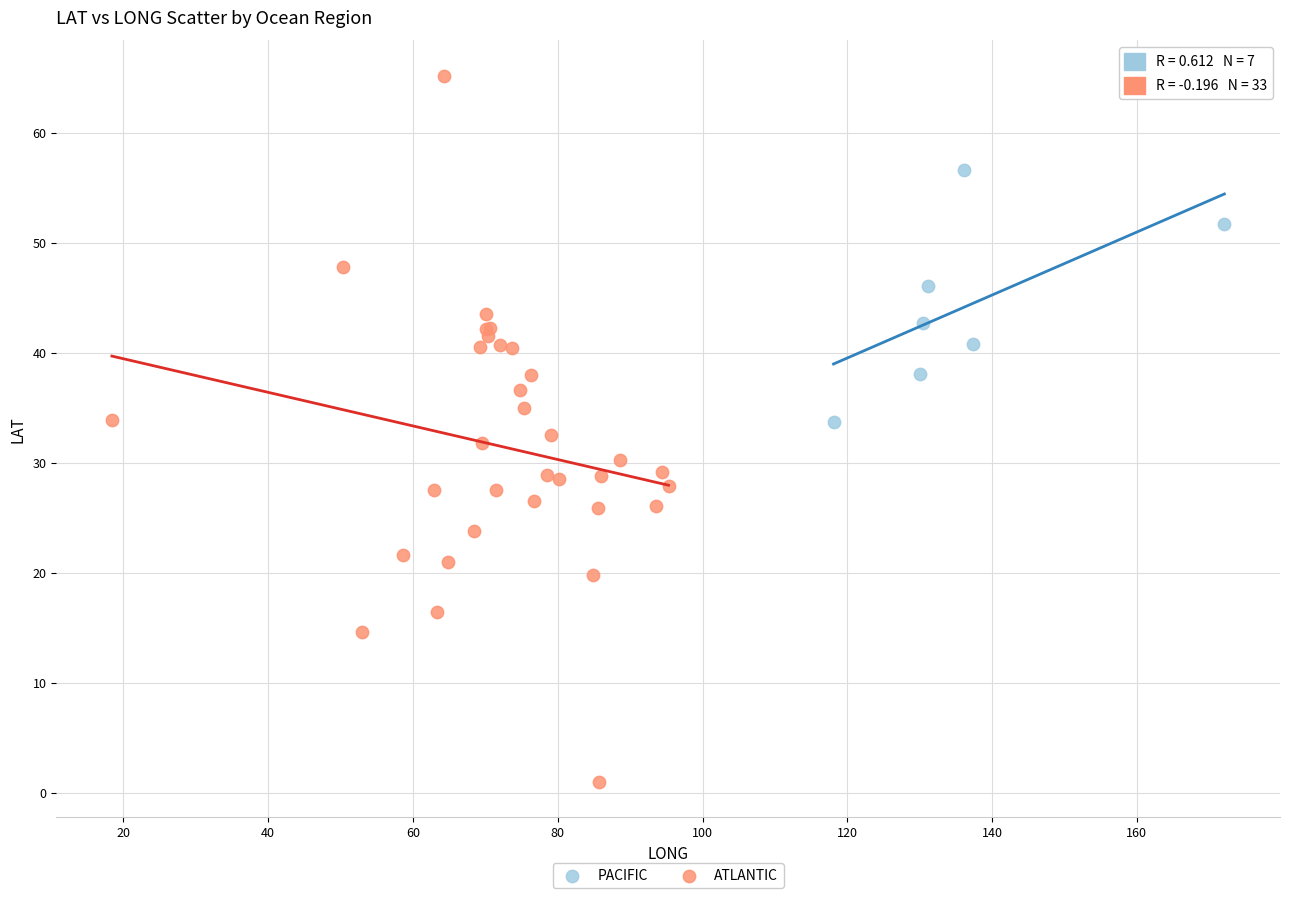

Which series contains the highest Y value?

ATLANTIC